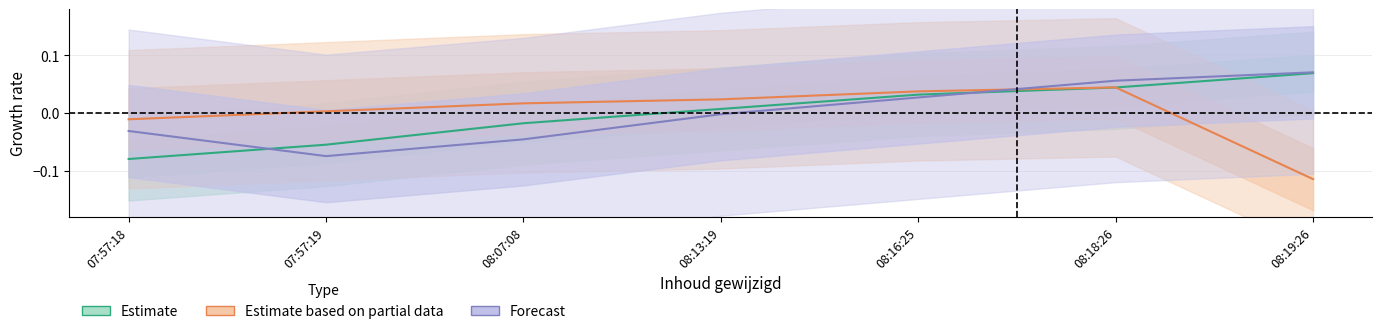

What is the label of the 4th point from the left?

08:13:19